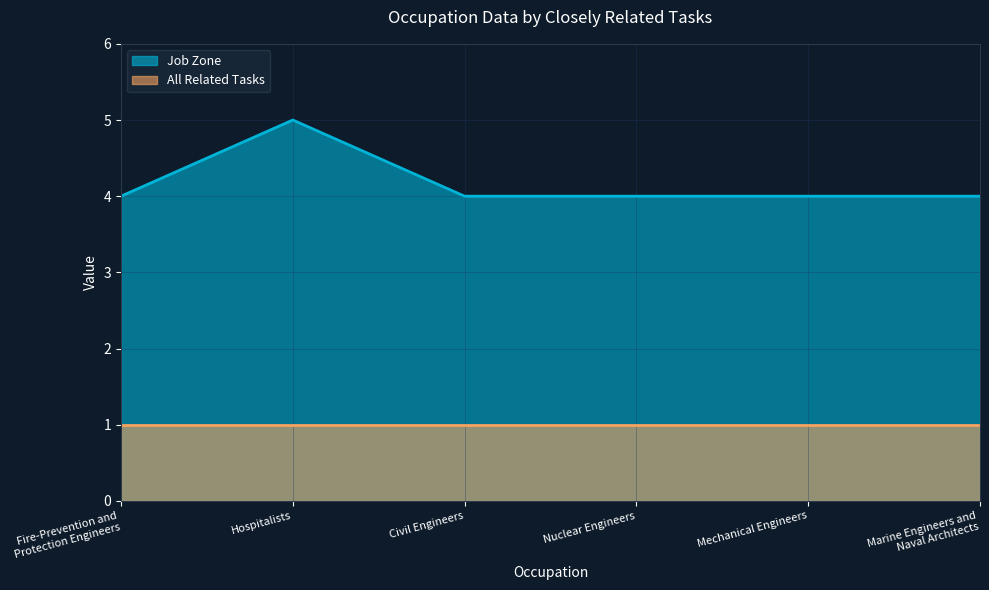

How many values are between 4 and 5?

6